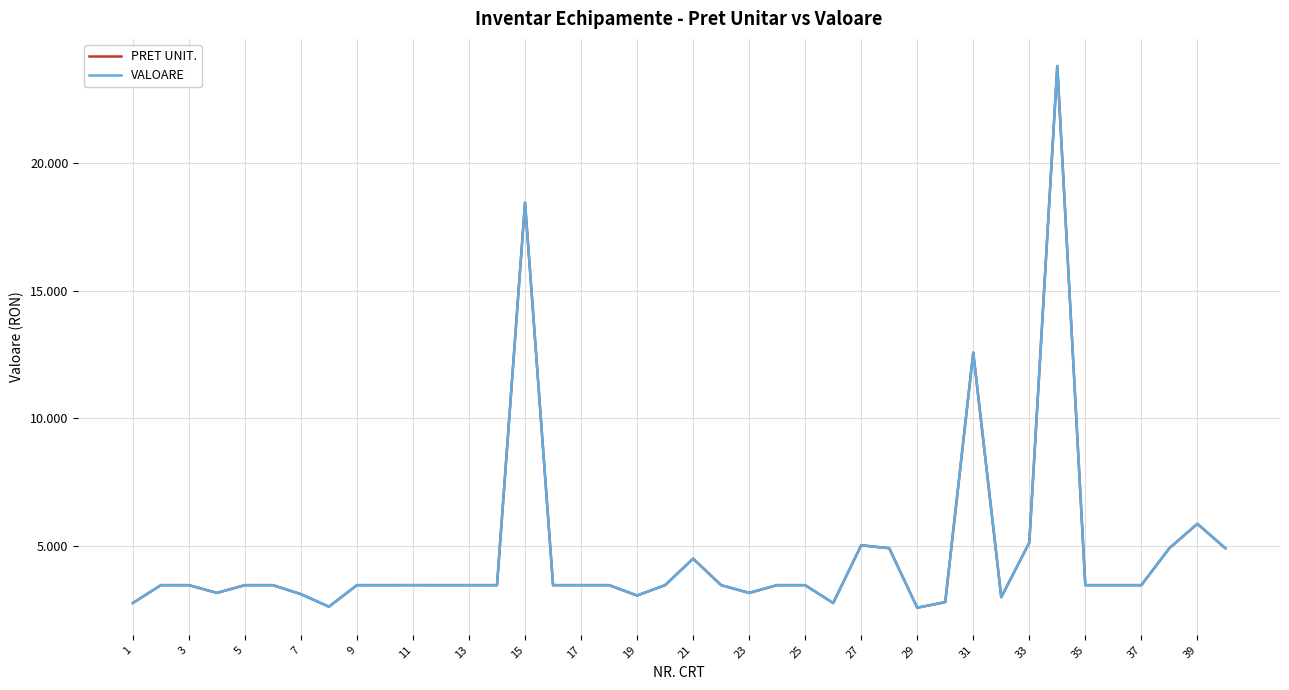

Is this an area chart (filled region under the line)?

No